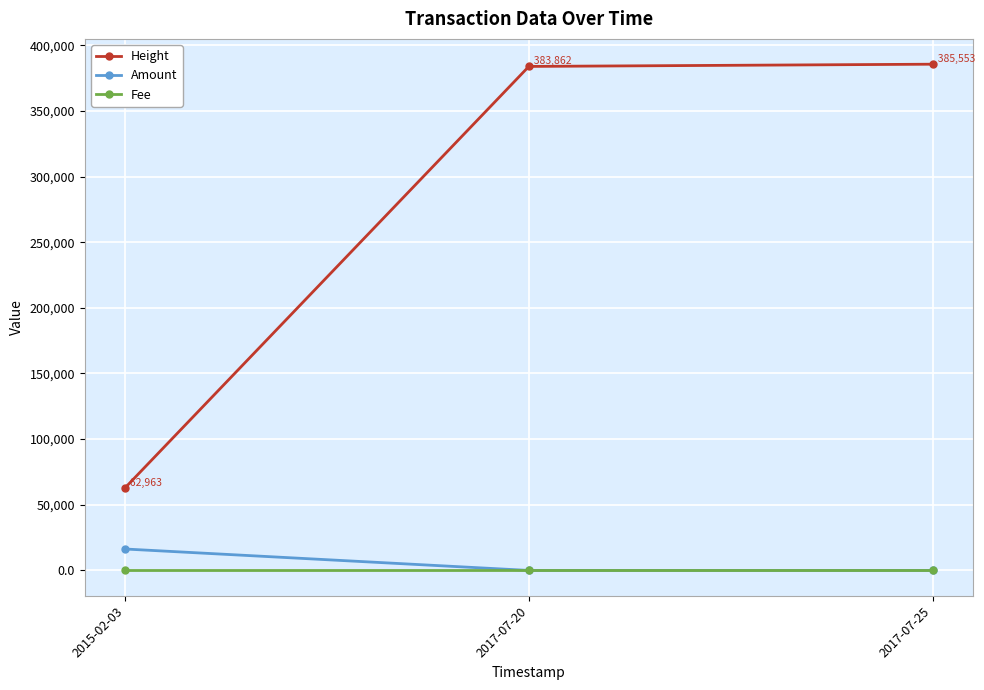

List the series in order of their peak value, lowest first.

Fee, Amount, Height